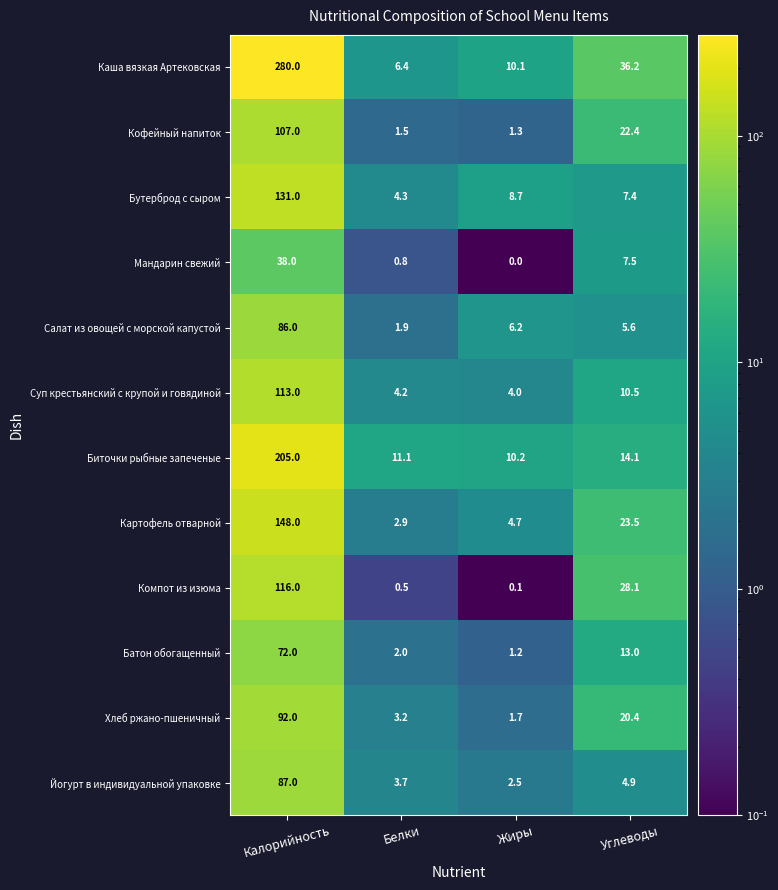

What is the minimum value for Суп крестьянский с крупой и говядиной?

4.0